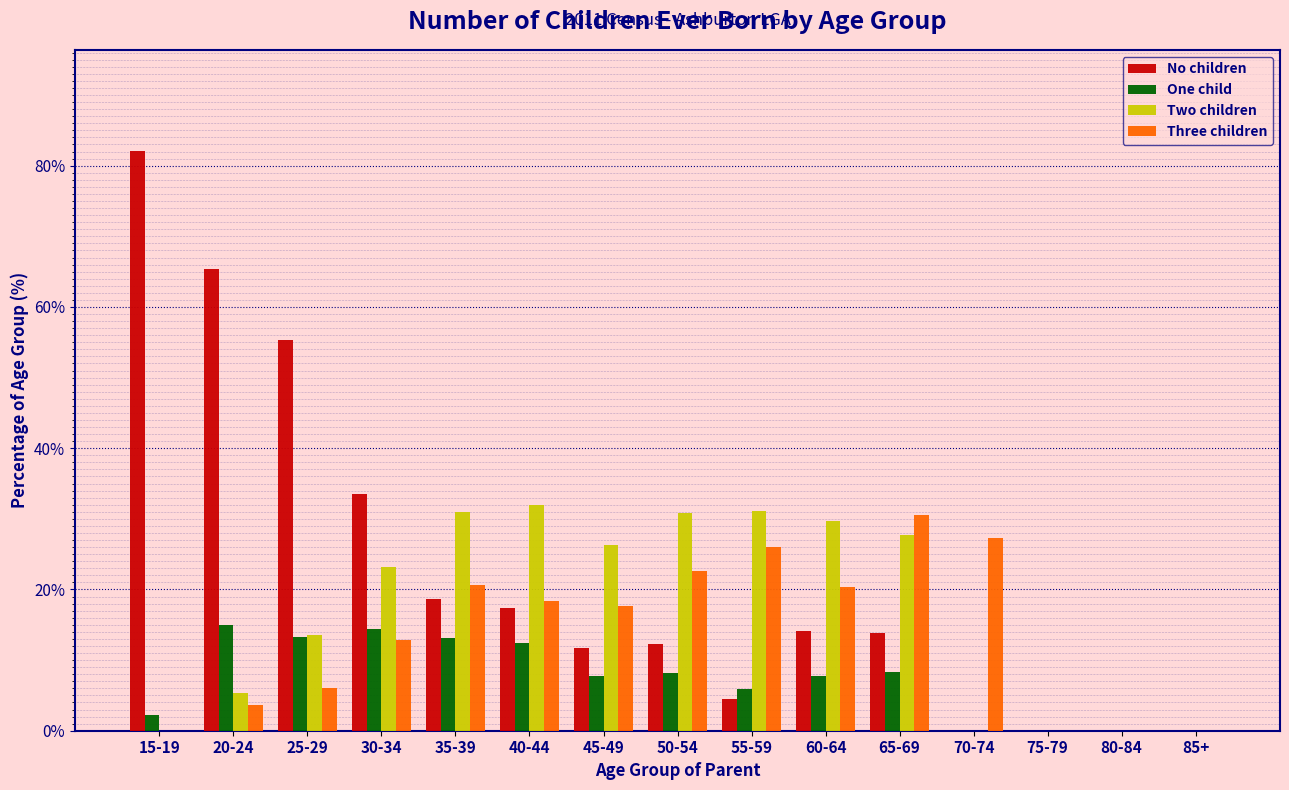

What is the highest value of the Two children series?

32.0